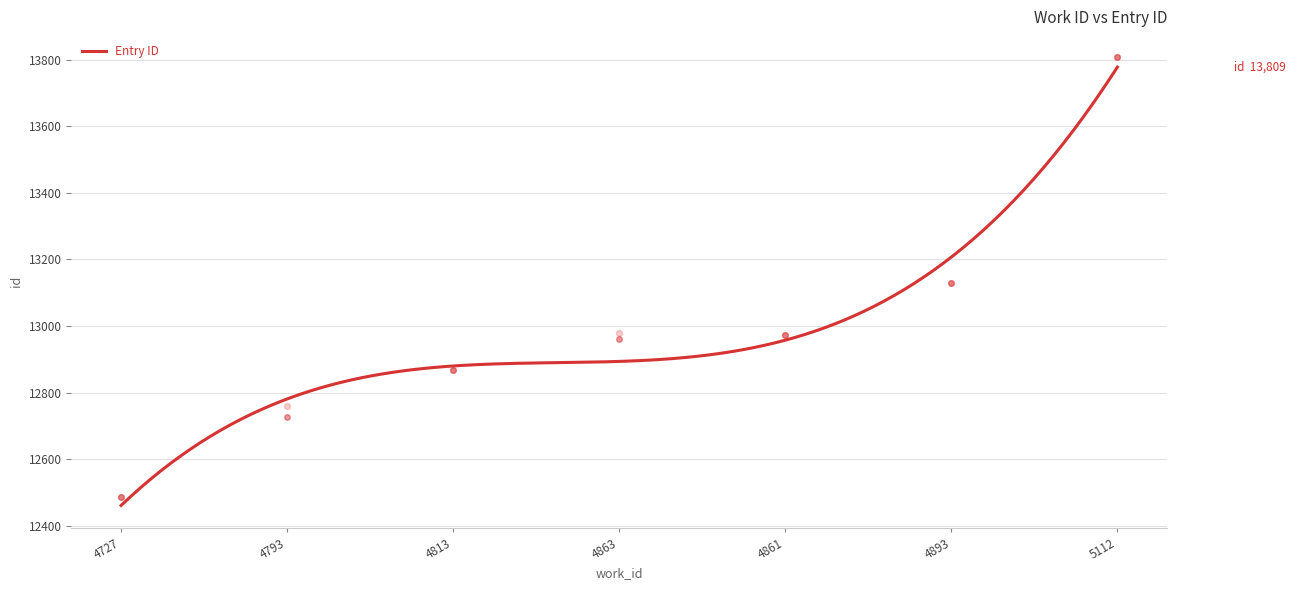

Between 4893 and 5112, which is larger?

5112